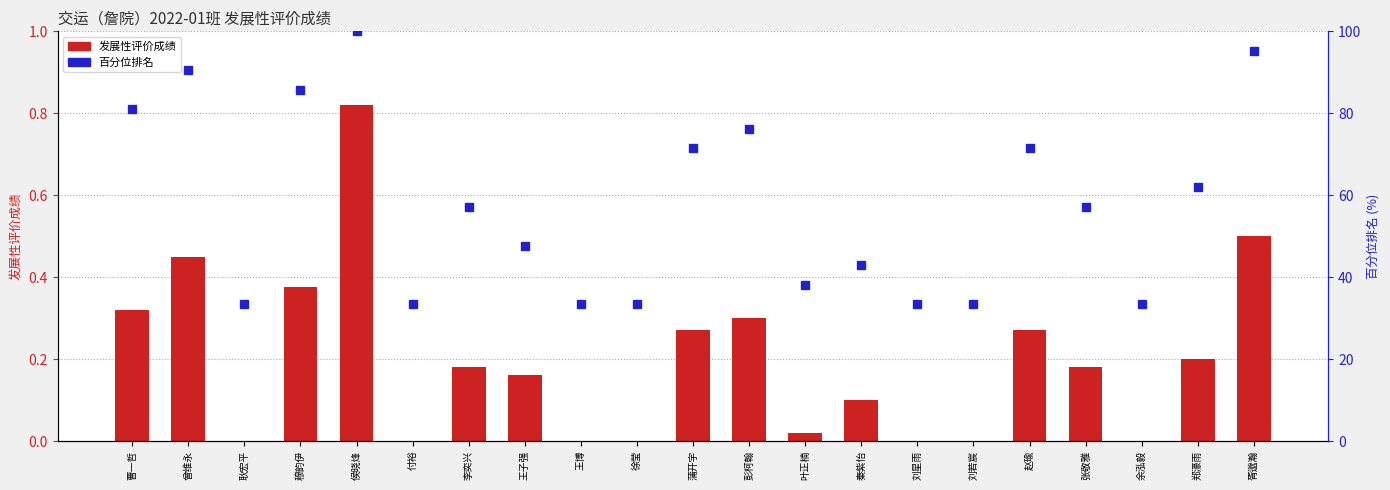

What is the total value across all series at 穆韵伊?

86.1